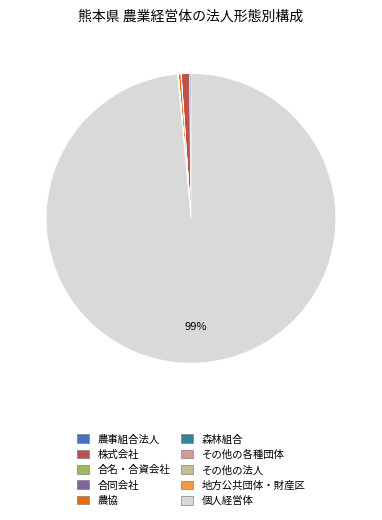

Which category accounts for the majority?

個人経営体